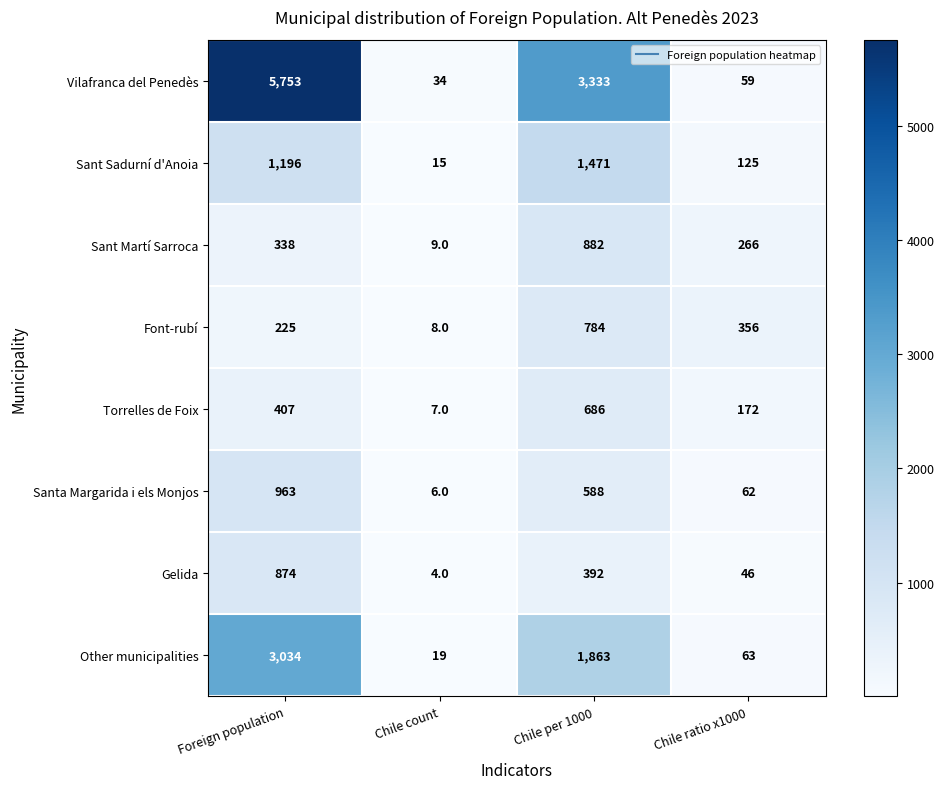

How many data points does each series have?

4